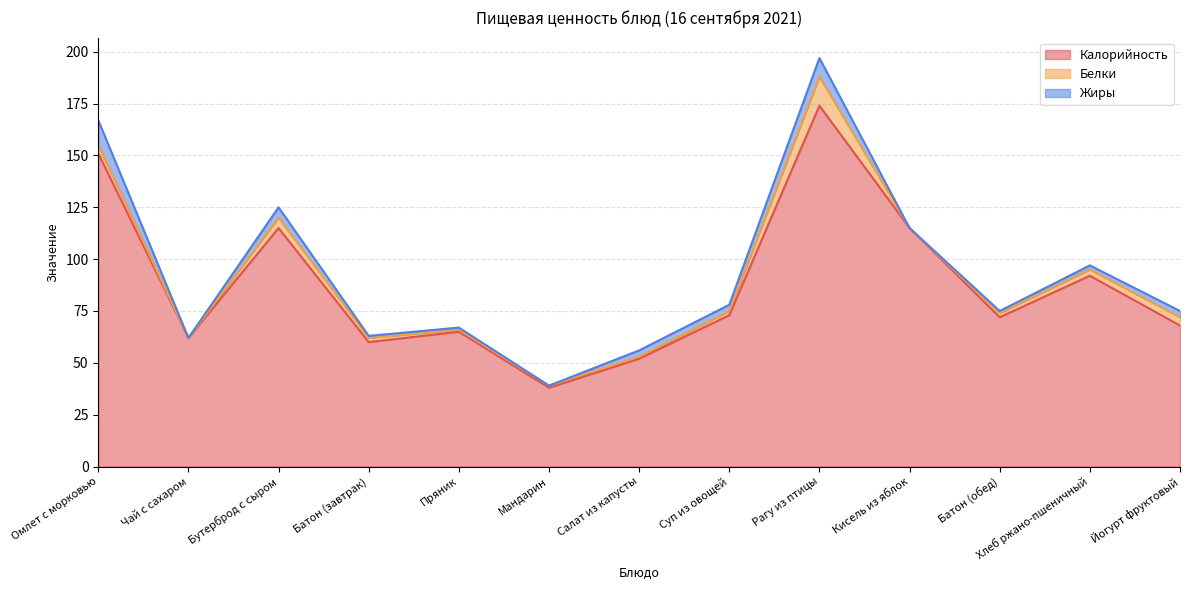

Which series has the widest spread of values?

Калорийность